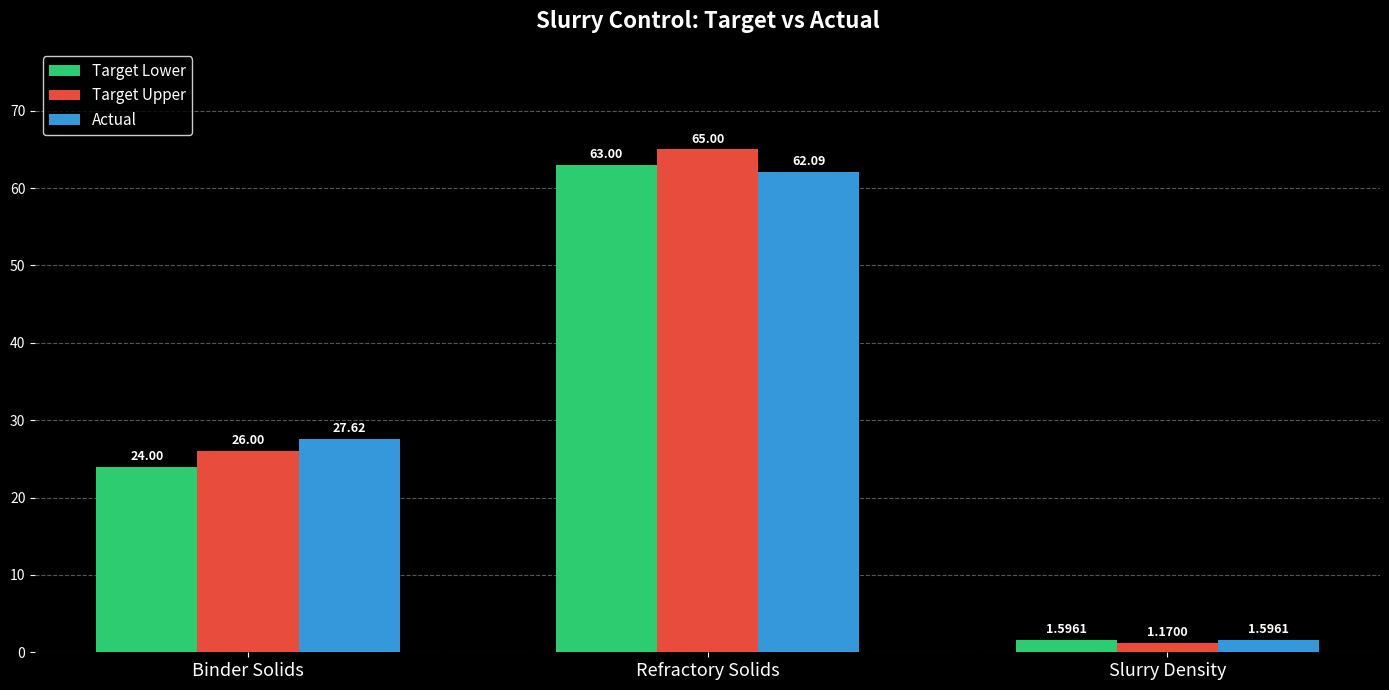

How many distinct data groups are displayed?

3